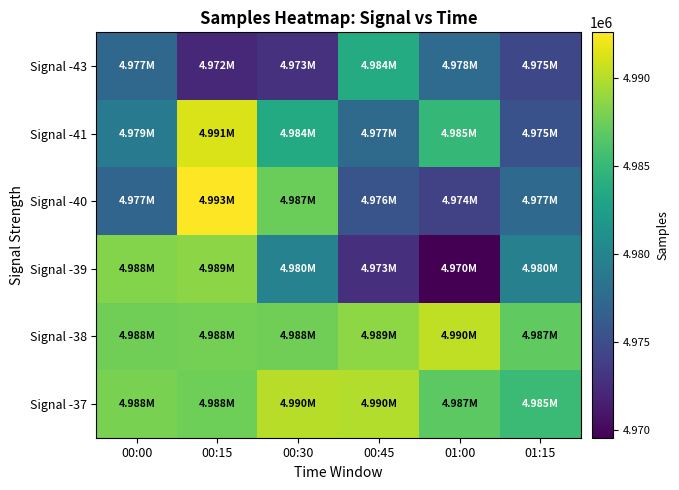

What is the difference between the highest and lowest values at 00:45?

17320